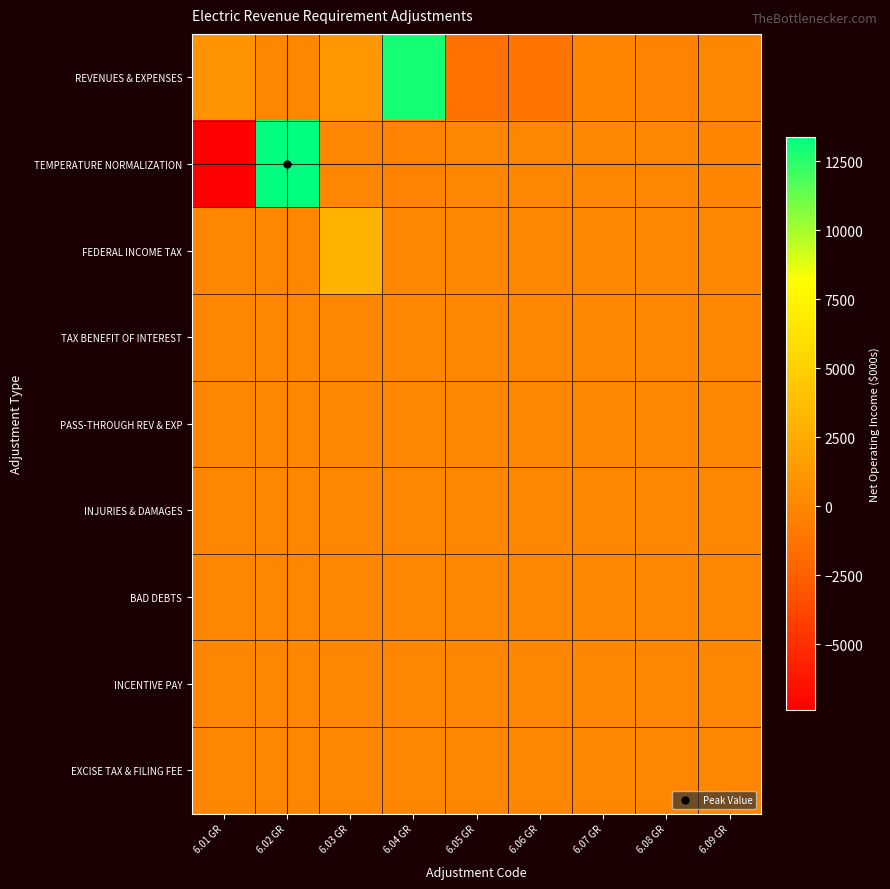

Rank the series by their maximum value, from highest to lowest.

TEMPERATURE NORMALIZATION, REVENUES & EXPENSES, FEDERAL INCOME TAX, TAX BENEFIT OF INTEREST, PASS-THROUGH REV & EXP, INJURIES & DAMAGES, BAD DEBTS, INCENTIVE PAY, EXCISE TAX & FILING FEE